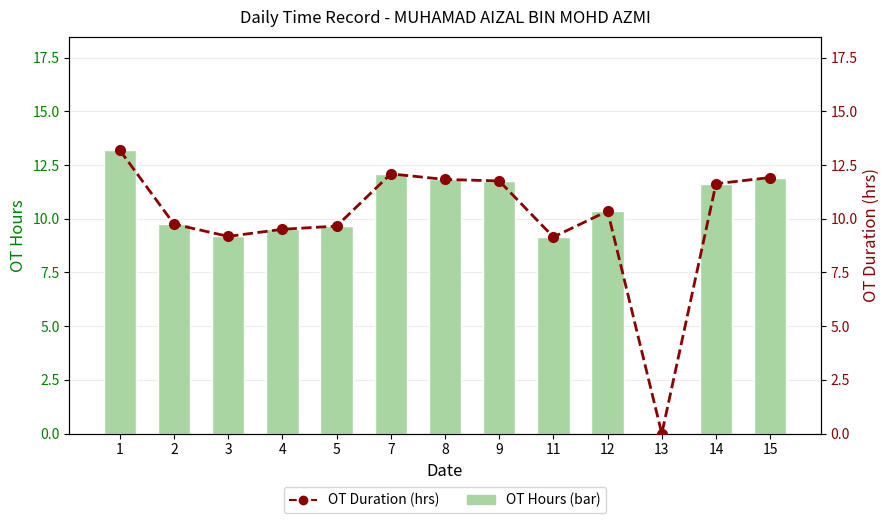

How many distinct data groups are displayed?

2